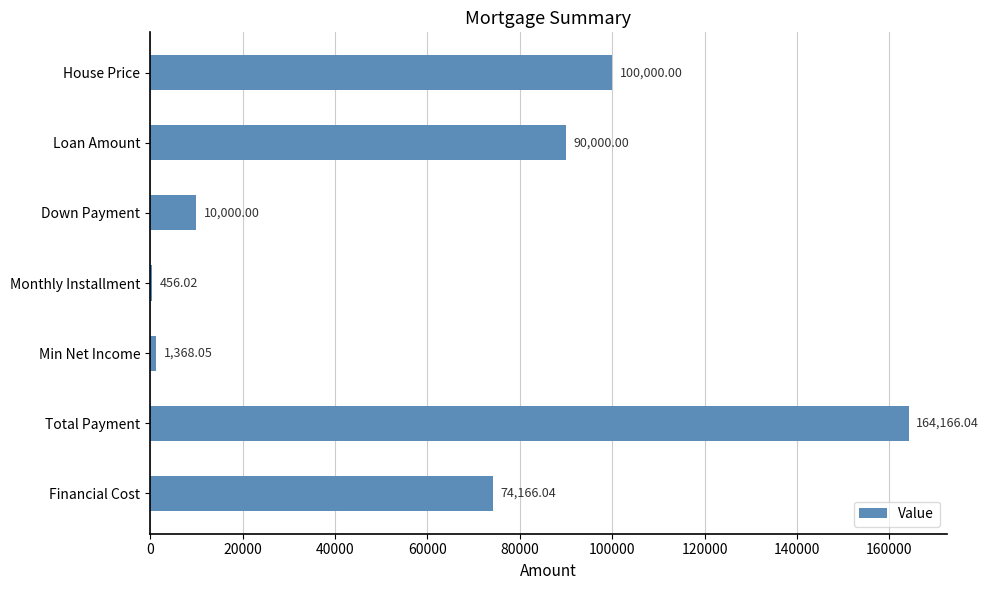

Which has a higher value, Monthly Installment or Financial Cost?

Financial Cost